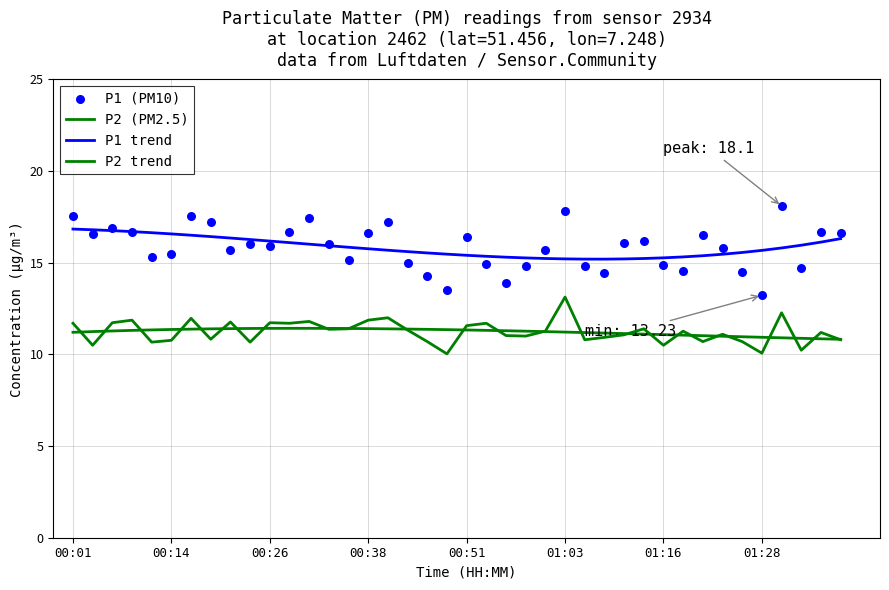

Is the value of P1 trend at 00:26 greater than the value of P2 trend at 35?

Yes